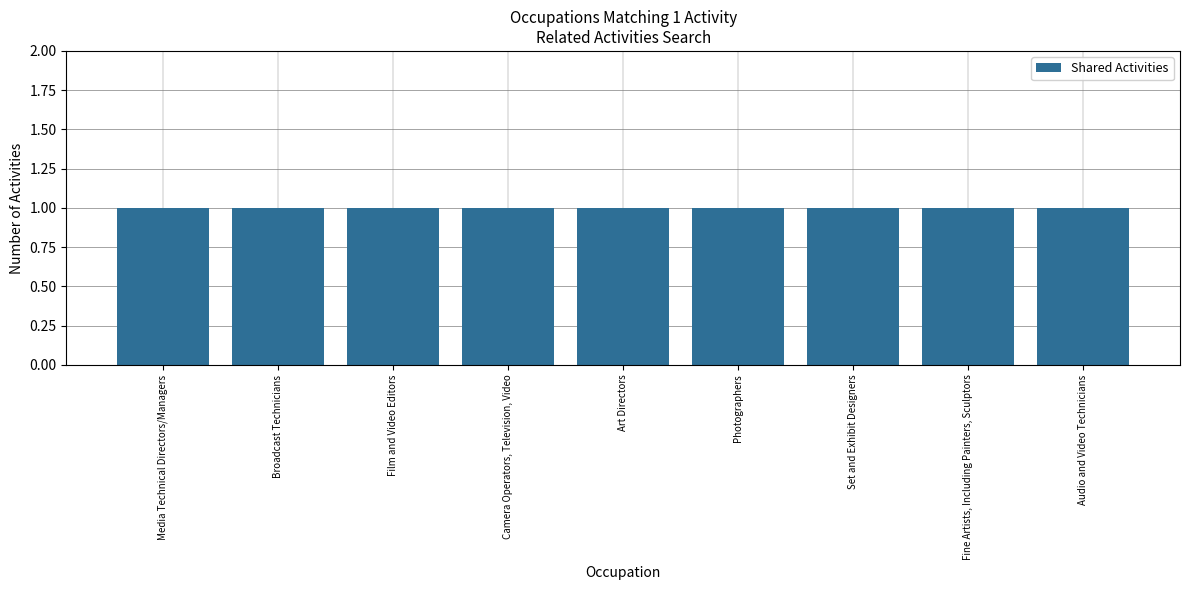

Does the chart contain any negative values?

No